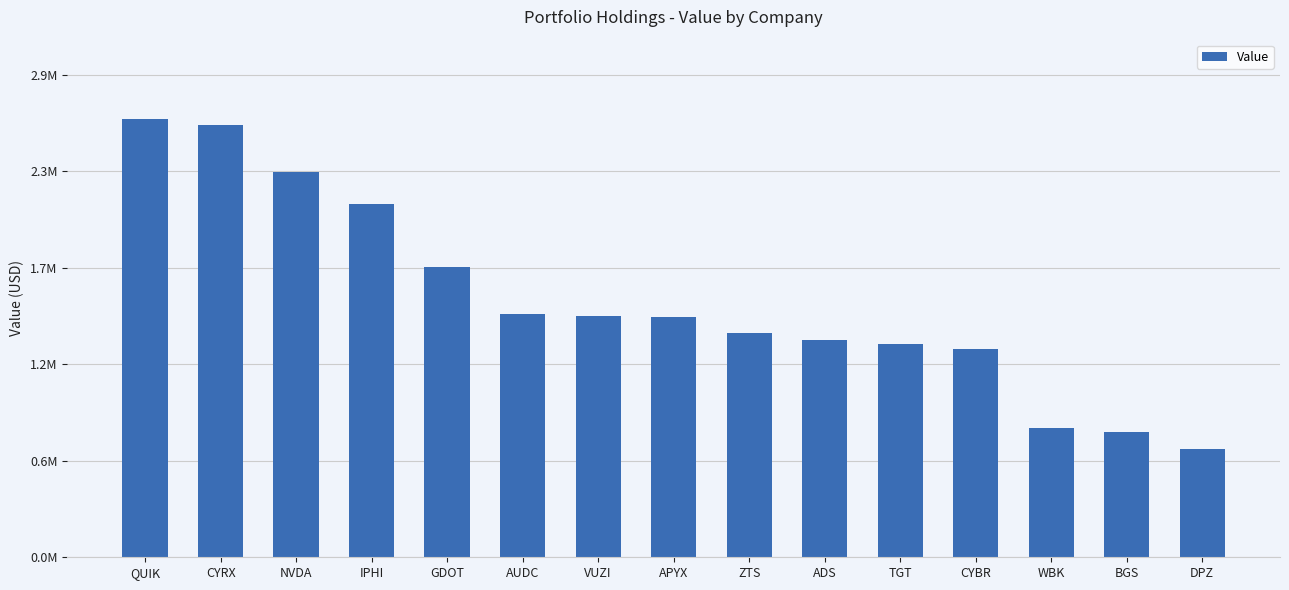

Are the bars horizontal?

No